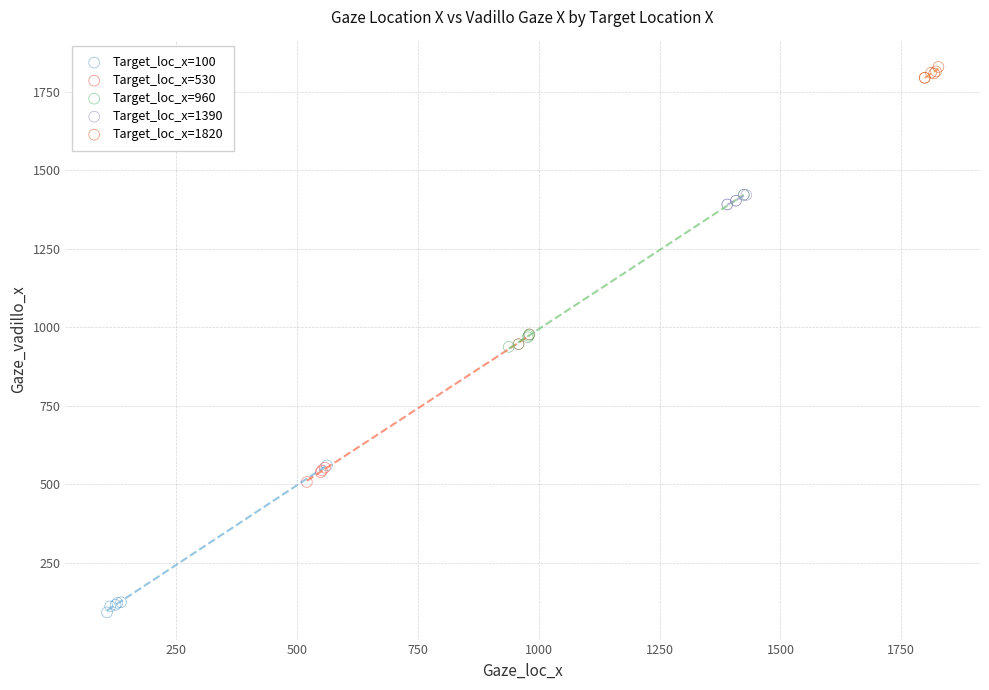

Which series reaches the minimum Y coordinate?

Target_loc_x=100